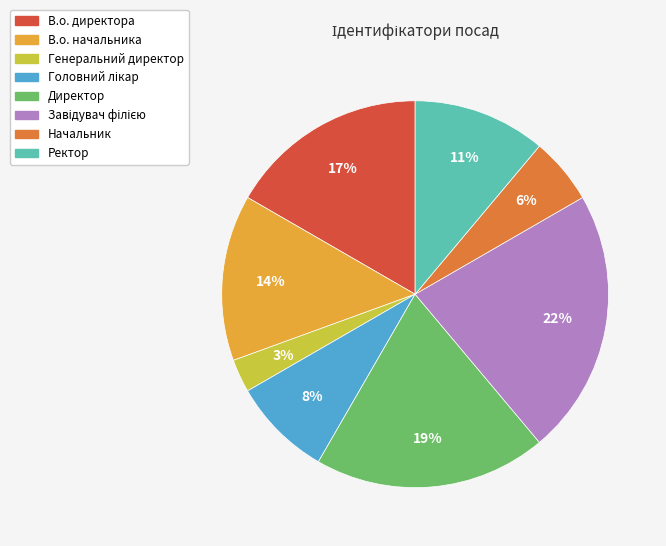

To the nearest percent, what is the difference between the largest and smallest slice percentages?

19%